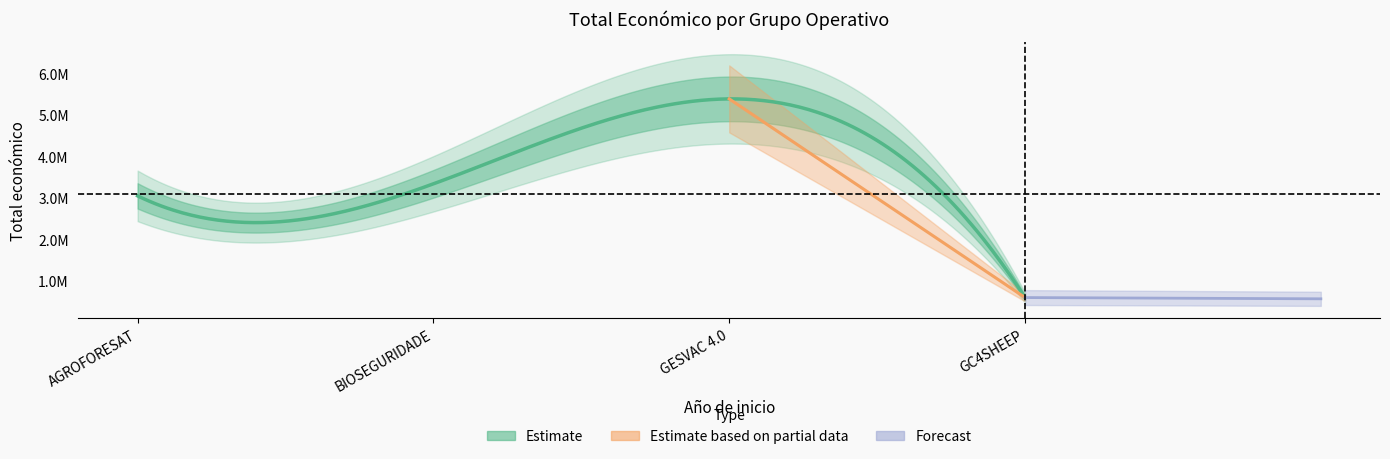

What is the difference between the values at GESVAC 4.0 and GC4SHEEP?

4791576